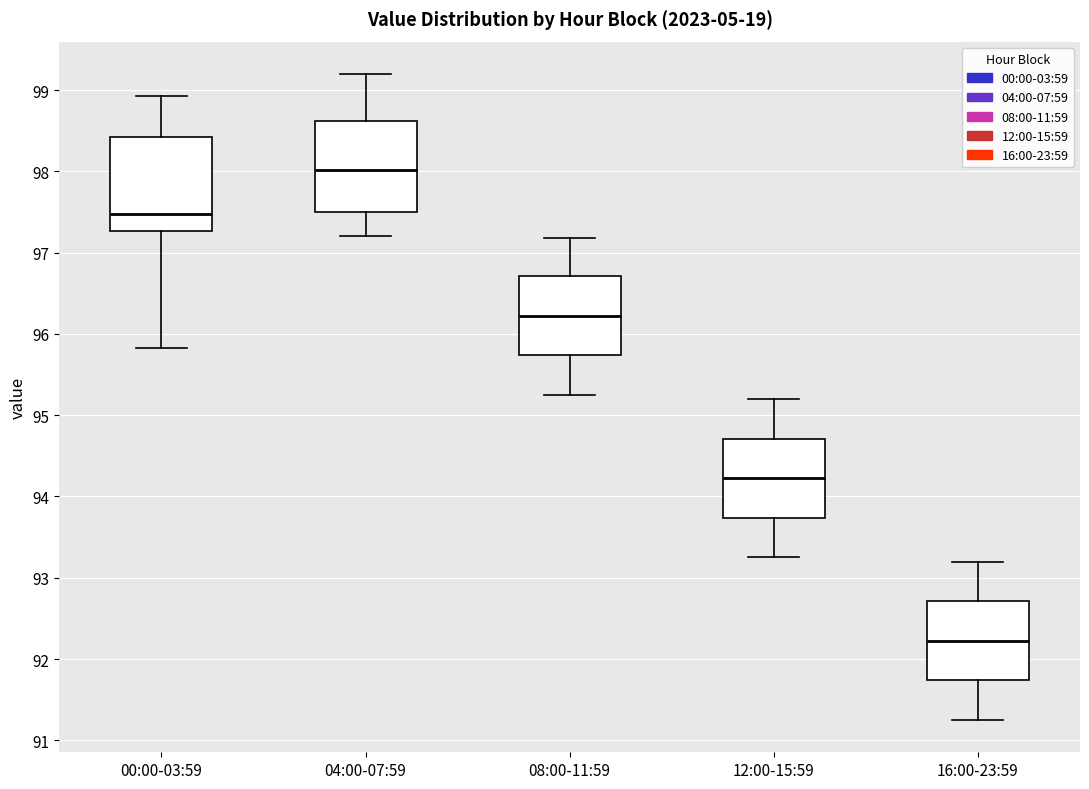

Which box's median line is the highest?

04:00-07:59